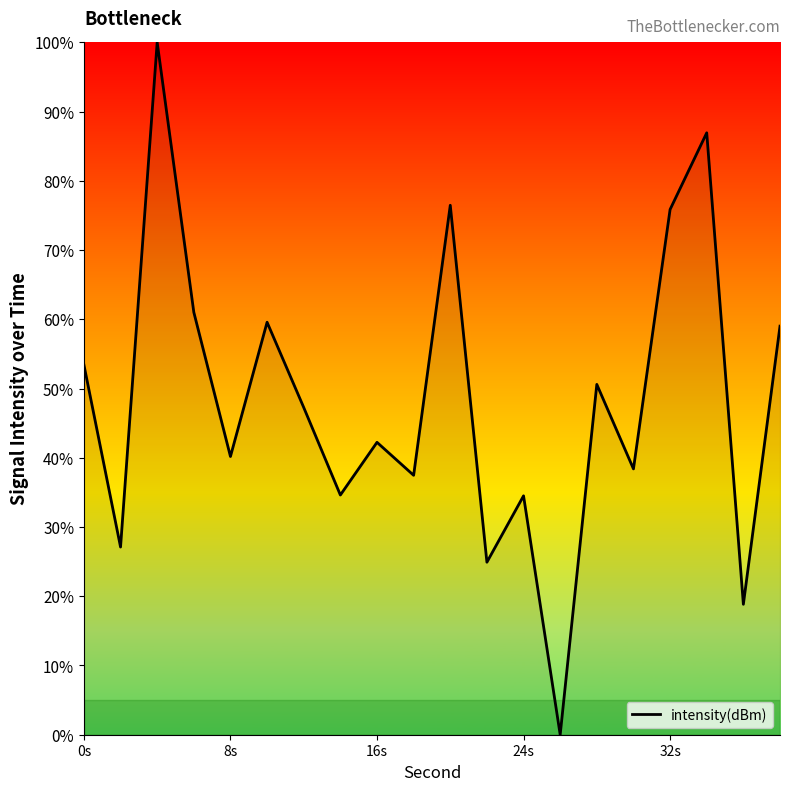

What is the maximum value shown in the chart?

100.0